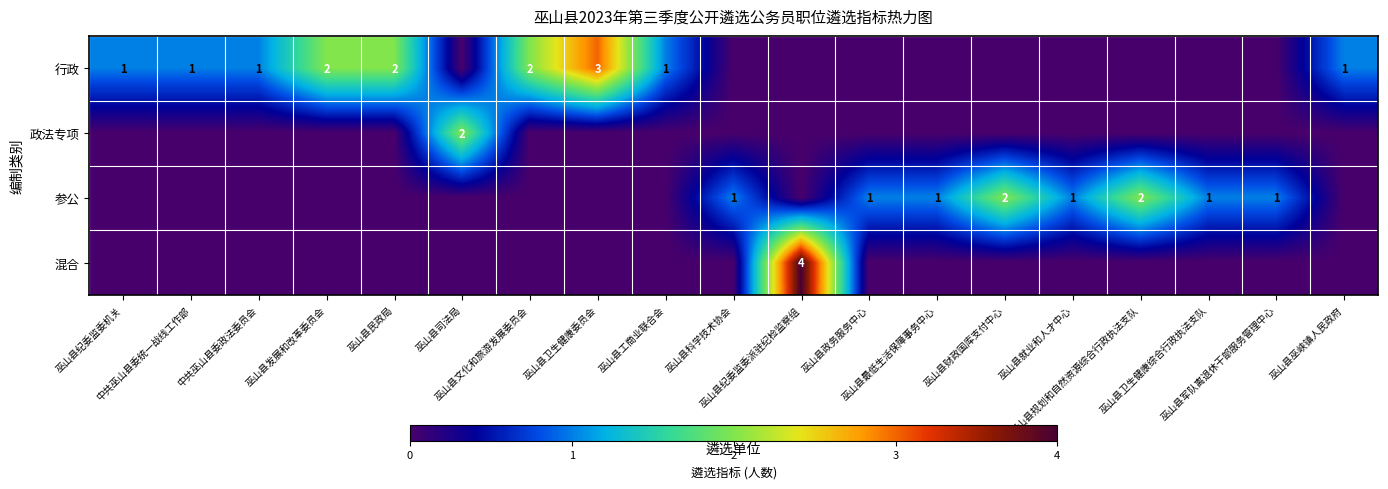

The value of 混合 at 巫山县纪委监委机关 is 0. True or false?

True